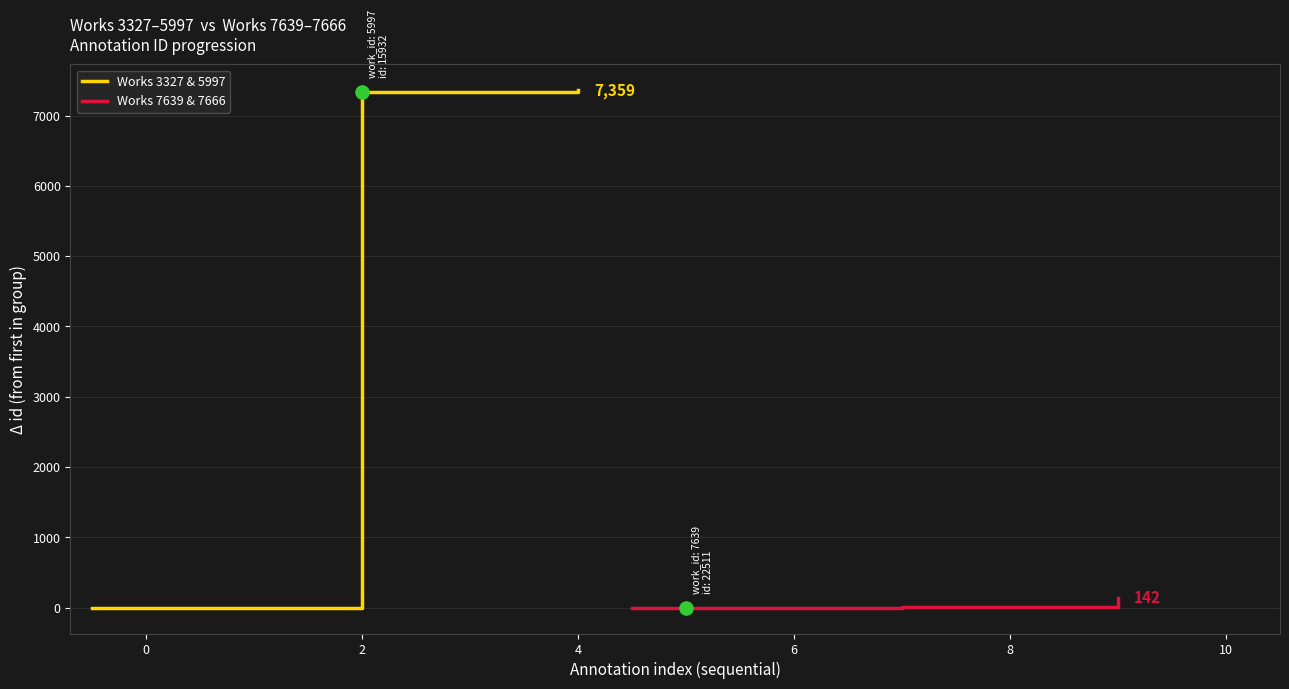

Which series has the widest spread of Y values?

Works 3327 & 5997